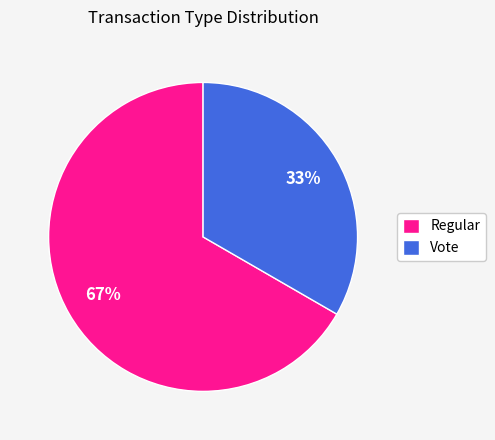

Do Regular and Vote together represent more than half of the pie?

Yes